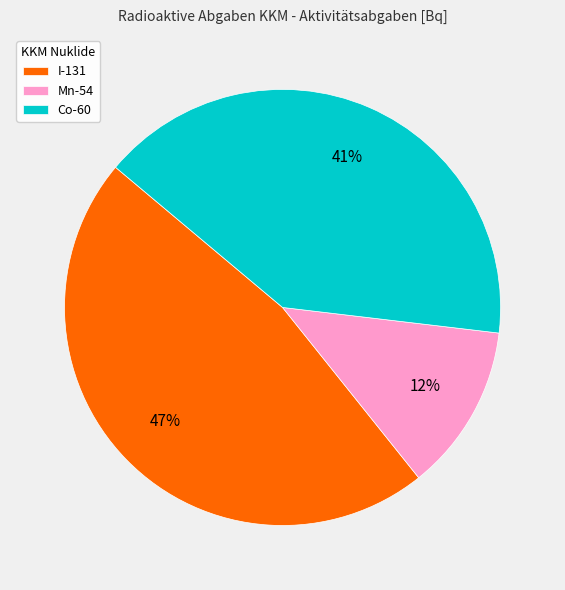

True or false: Co-60 accounts for 41% of the total.

True